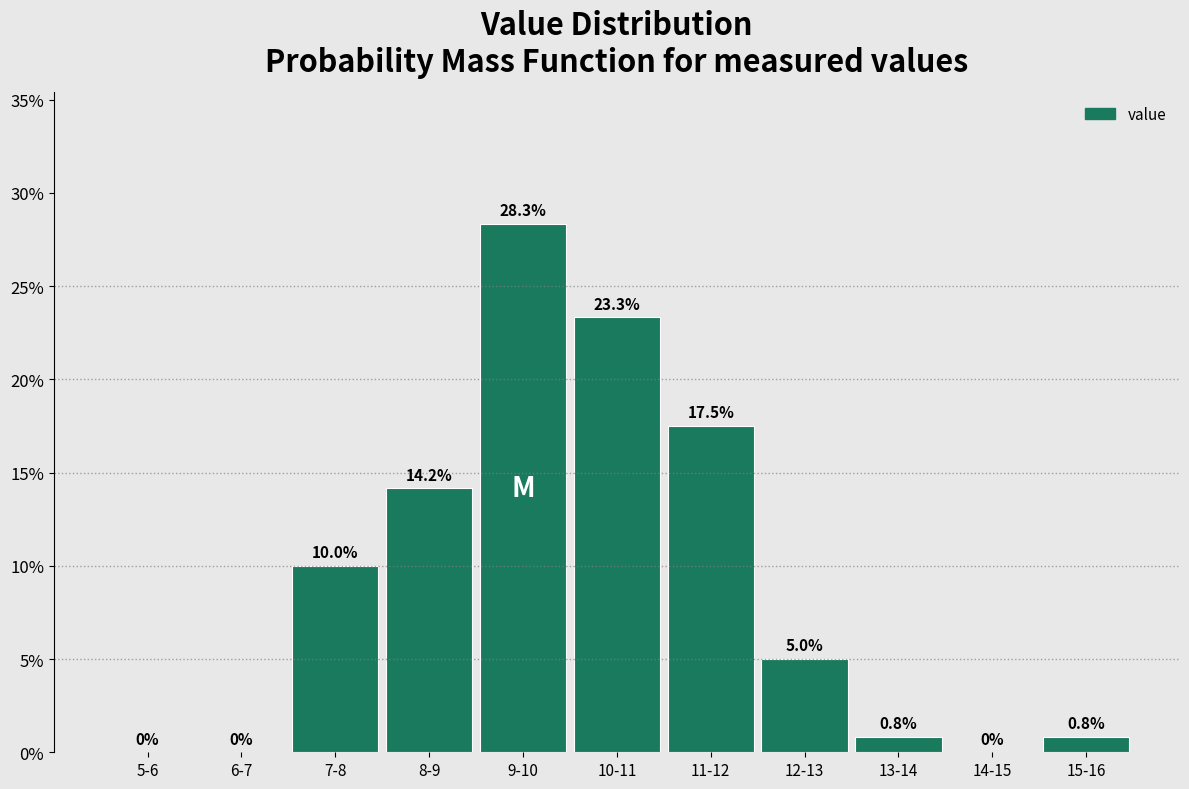

Reading right to left, transcribe all the data shown in this chart.

15-16=0.8	14-15=0.0	13-14=0.8	12-13=5.0	11-12=17.5	10-11=23.3	9-10=28.3	8-9=14.2	7-8=10.0	6-7=0.0	5-6=0.0